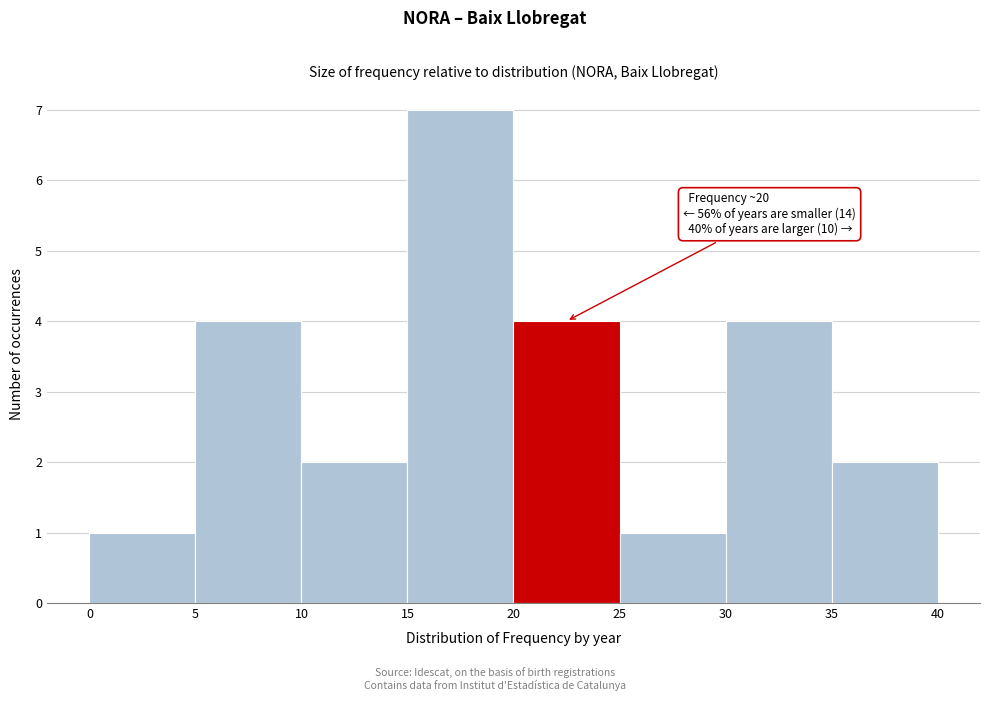

Which range on the x-axis has the tallest bar?

15 to 20